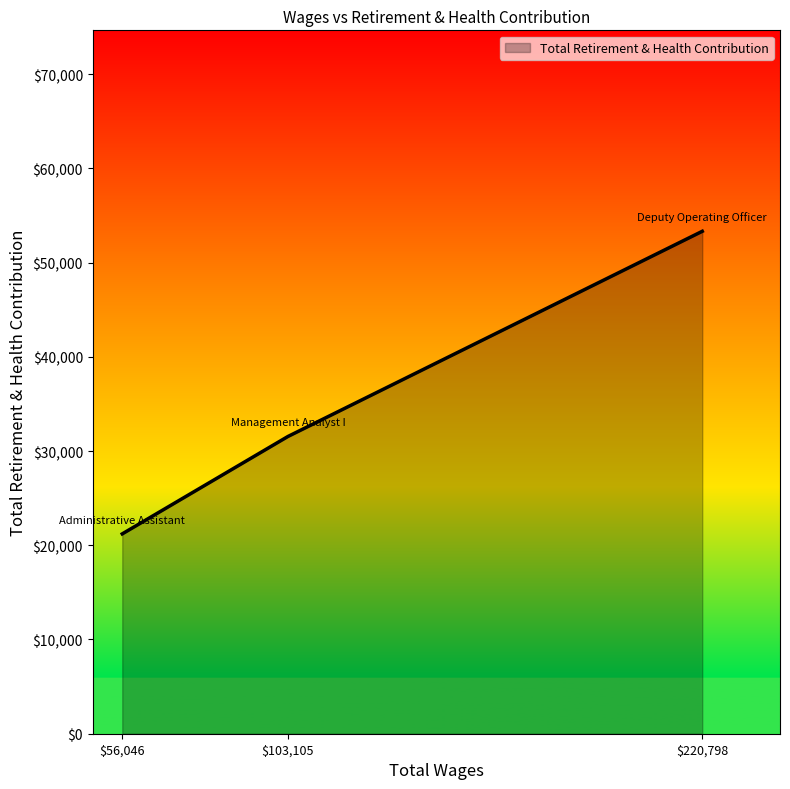

Which label corresponds to the smallest value in the chart?

$56,046